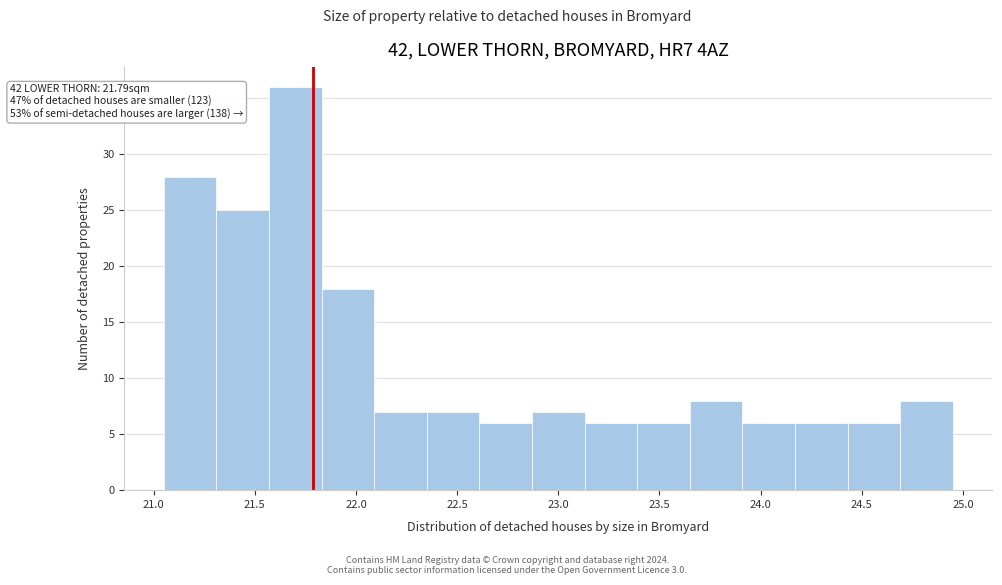

Which range on the x-axis has the tallest bar?

21.57 to 21.83